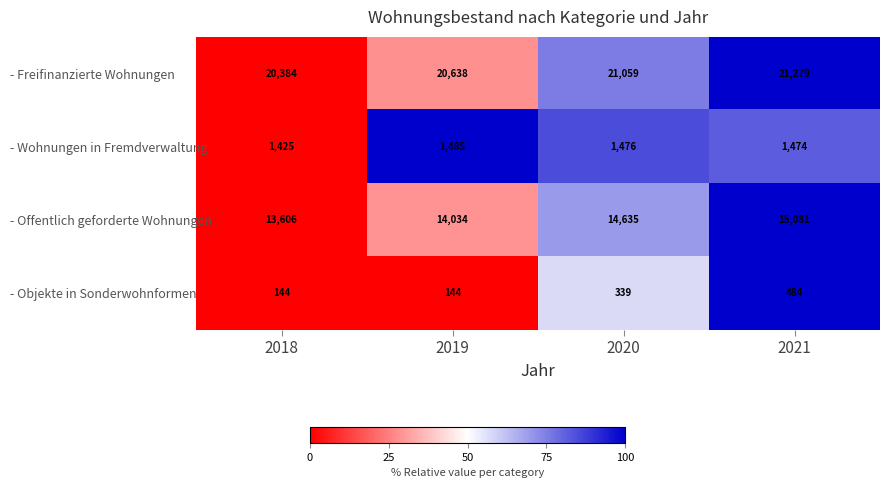

At which label is - Offentlich geforderte Wohnungen closest to 14343?

2020